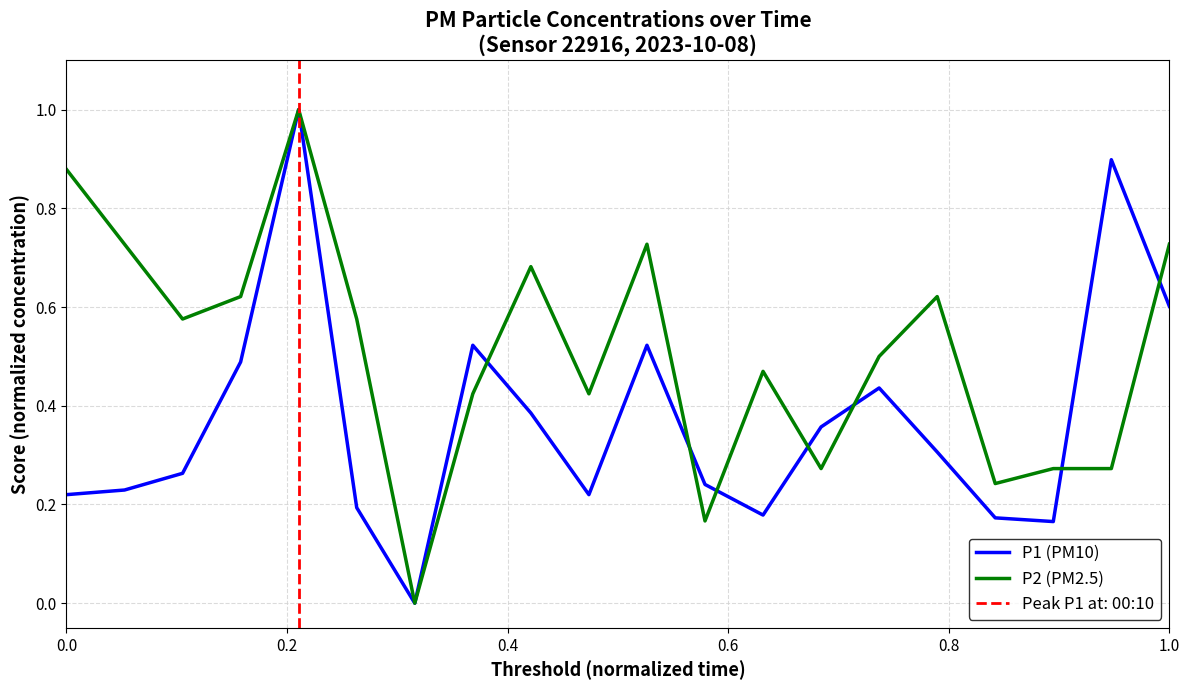

Is it true that P2 (PM2.5) equals 0.3 at 0.0?

False